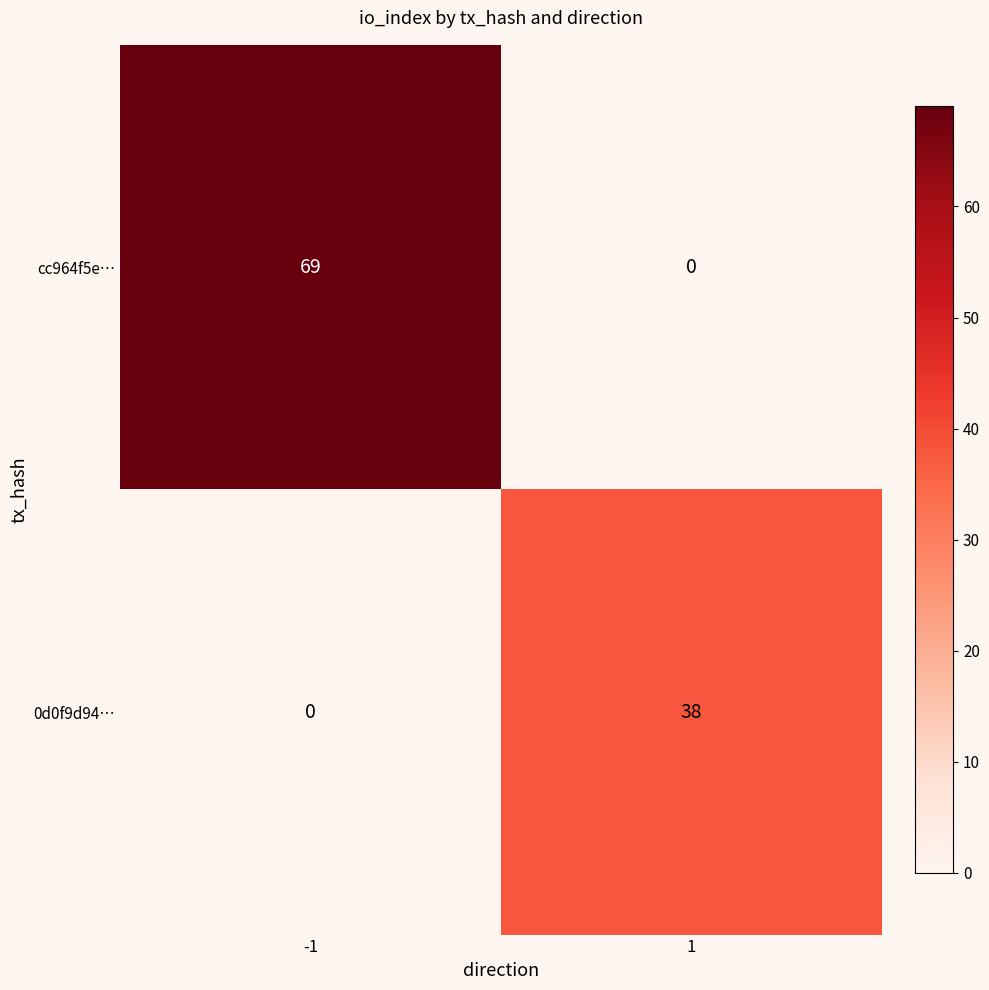

Which series has the widest spread of values?

cc964f5e…